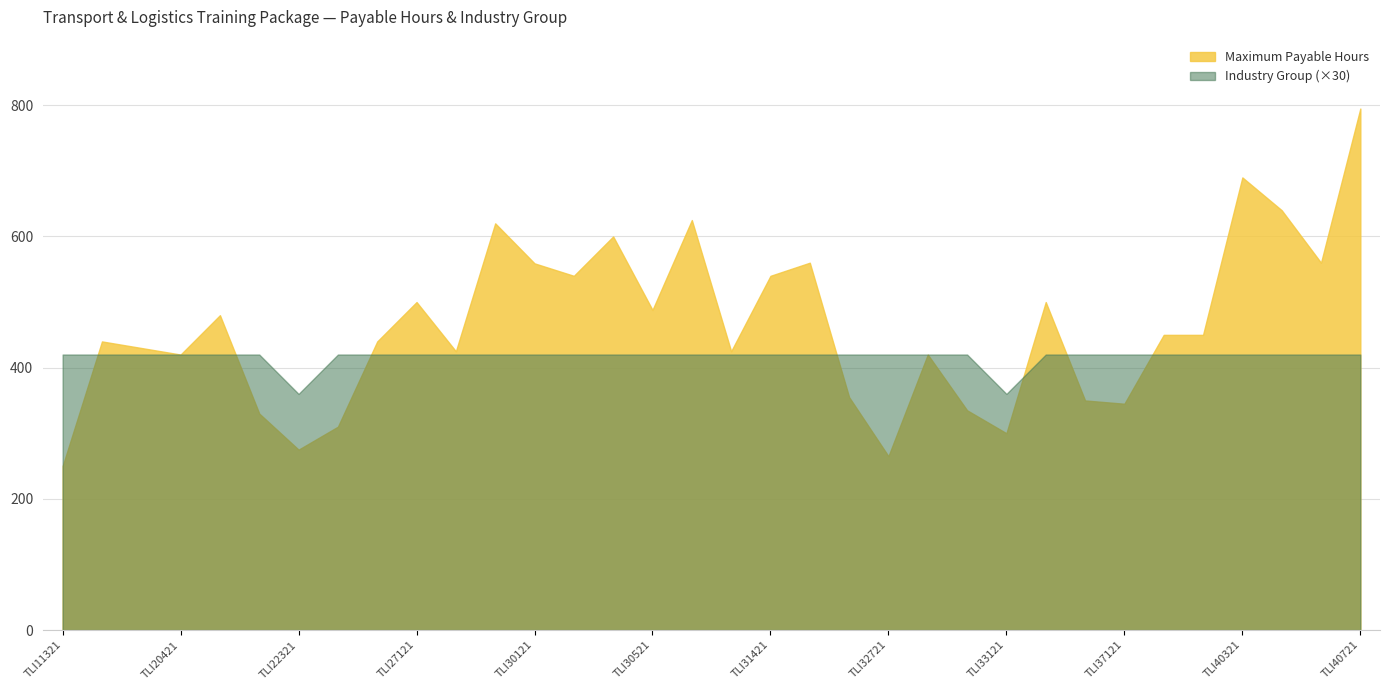

How many distinct data groups are displayed?

2